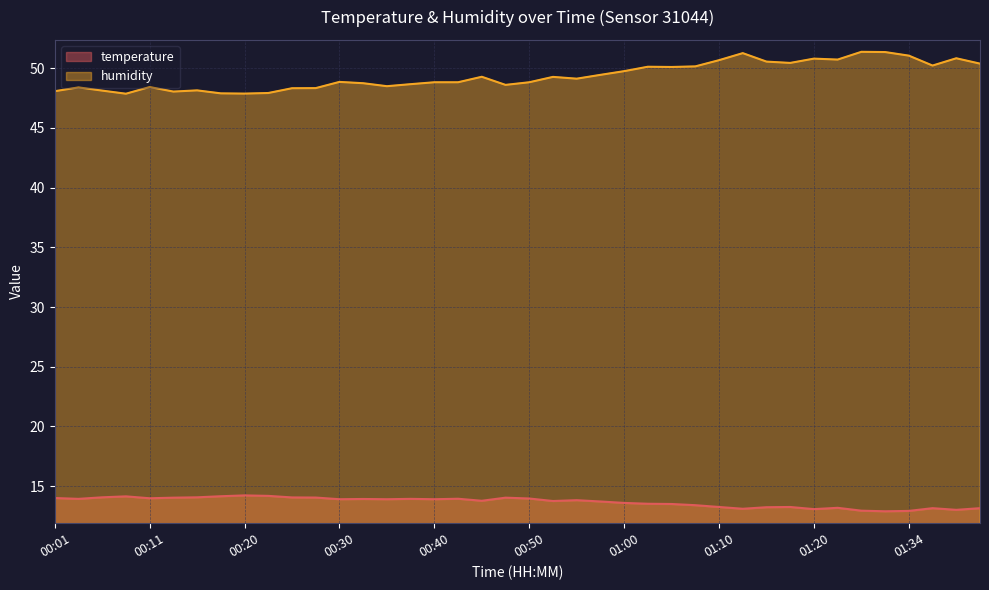

Is it true that humidity equals 49.5 at 00:57?

True